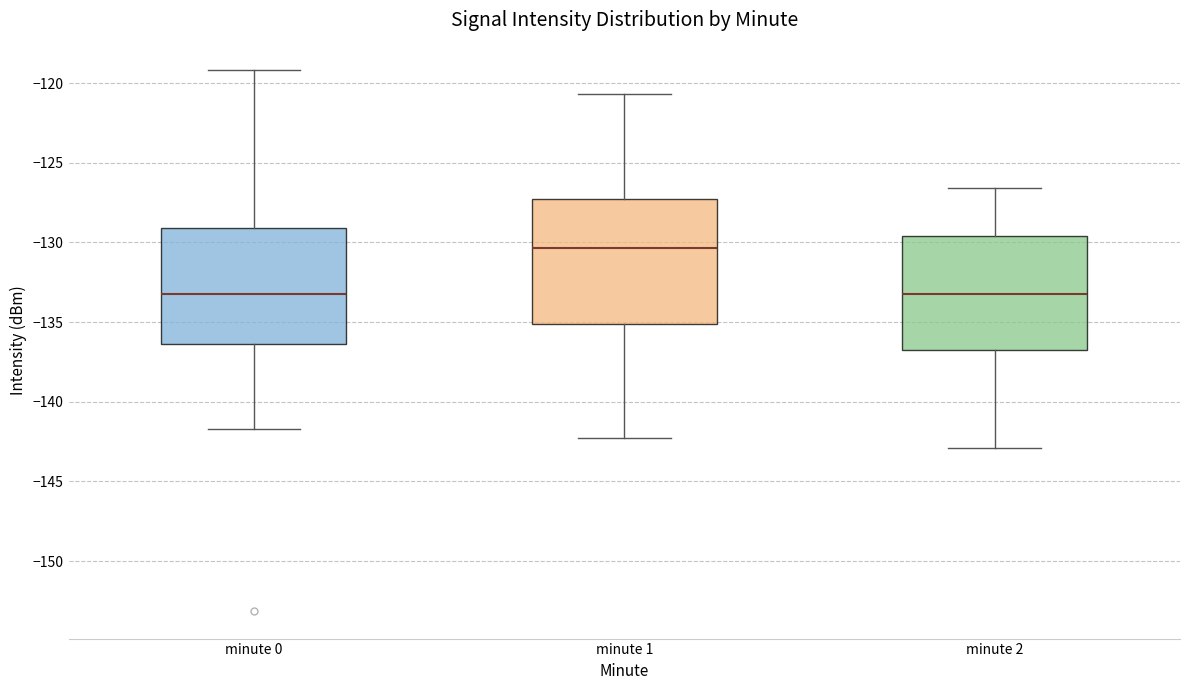

Which box's median line is the highest?

minute 1